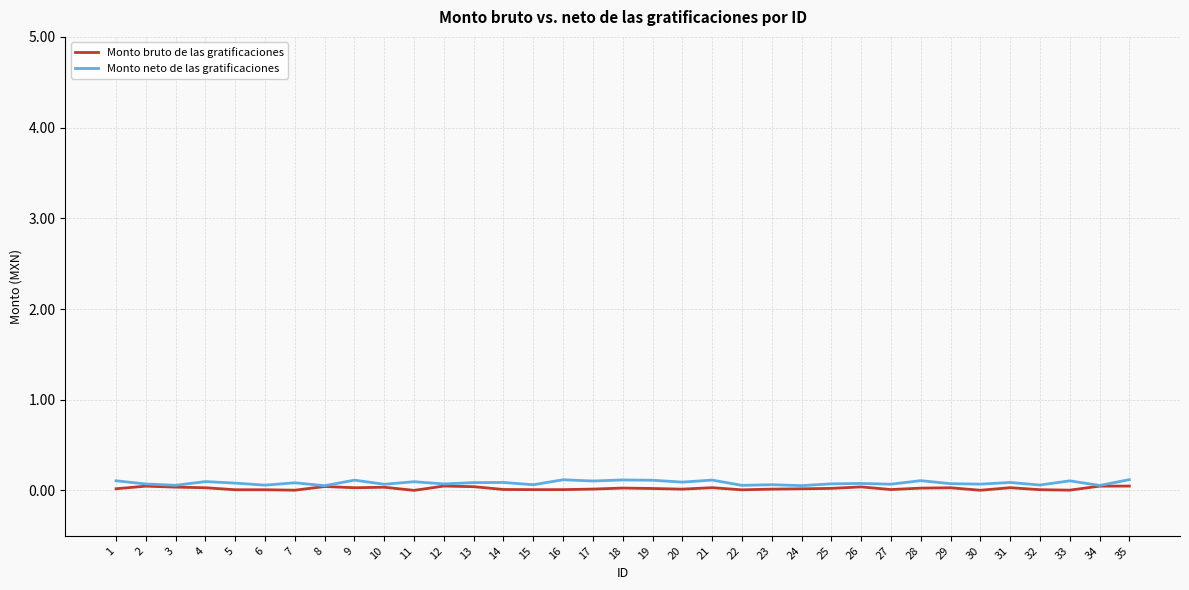

Is it true that Monto neto de las gratificaciones equals 0.1 at 14?

True